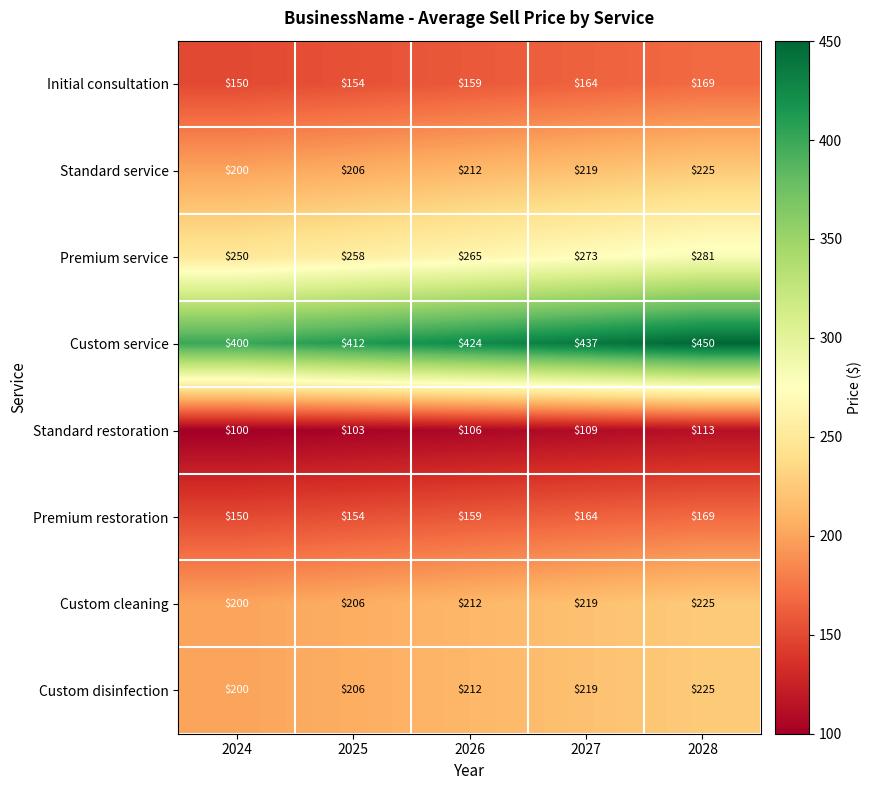

The Standard service series shows 200 at 2024. True or false?

True